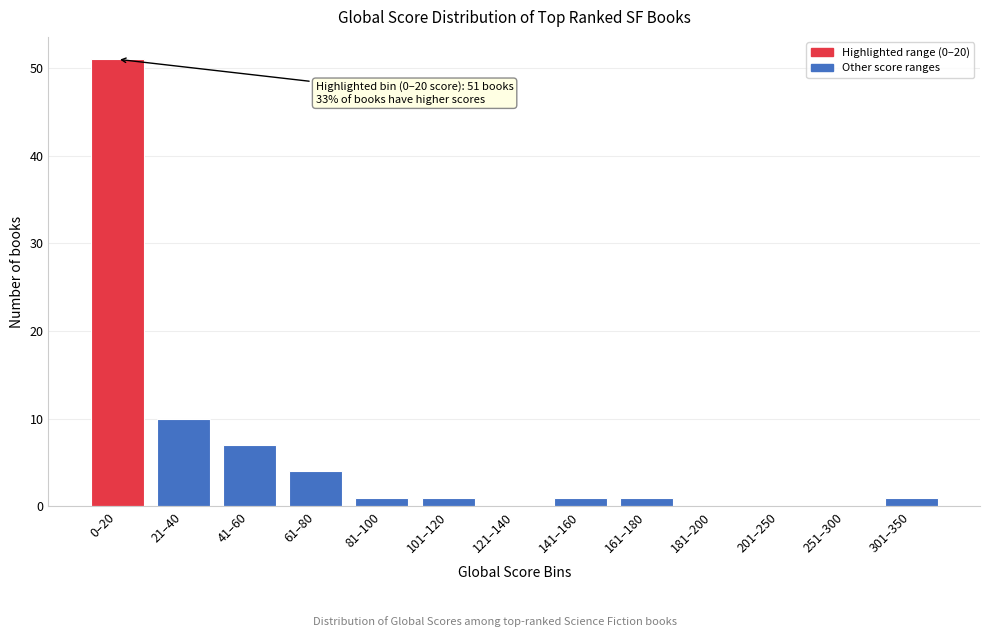

Reading left to right, what are all the values shown in this chart?

0–20=51	21–40=10	41–60=7	61–80=4	81–100=1	101–120=1	121–140=0	141–160=1	161–180=1	181–200=0	201–250=0	251–300=0	301–350=1